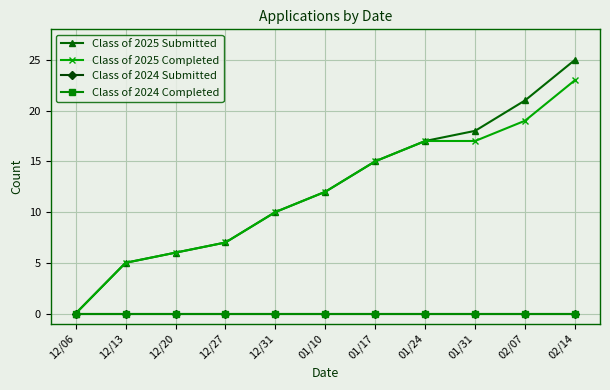

Reading left to right, extract all data points from this chart.

Class of 2025 Submitted: 0	5	6	7	10	12	15	17	18	21	25
Class of 2025 Completed: 0	5	6	7	10	12	15	17	17	19	23
Class of 2024 Submitted: 0	0	0	0	0	0	0	0	0	0	0
Class of 2024 Completed: 0	0	0	0	0	0	0	0	0	0	0